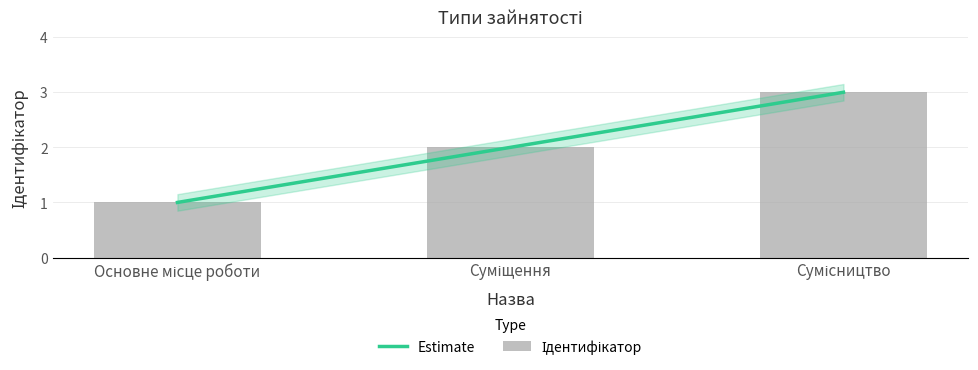

Are the bars horizontal?

No